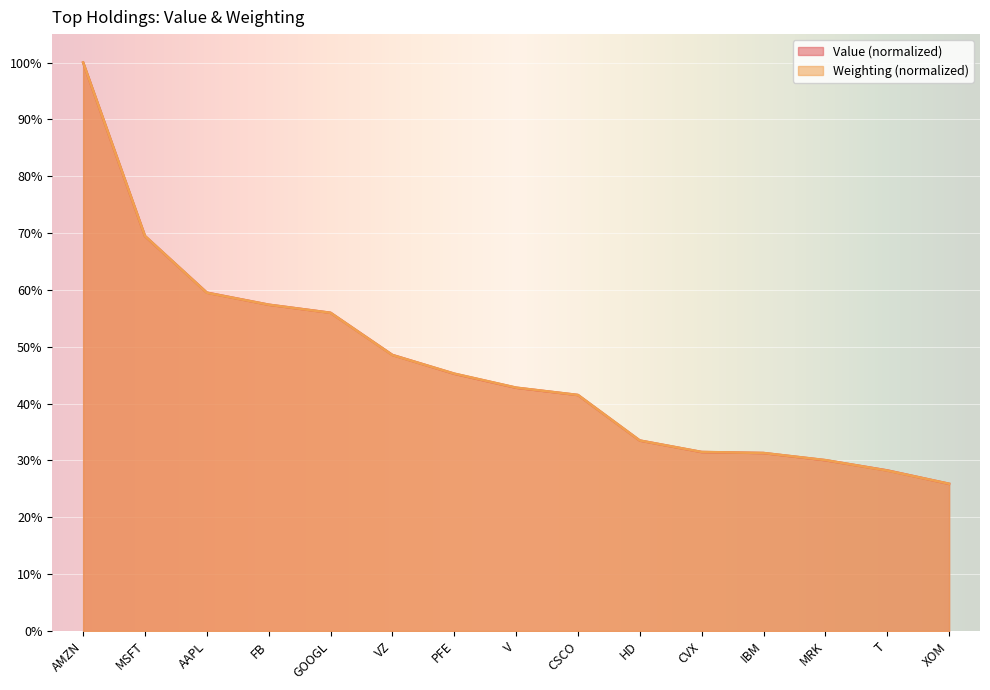

How many times do Value and Weighting cross each other?

6